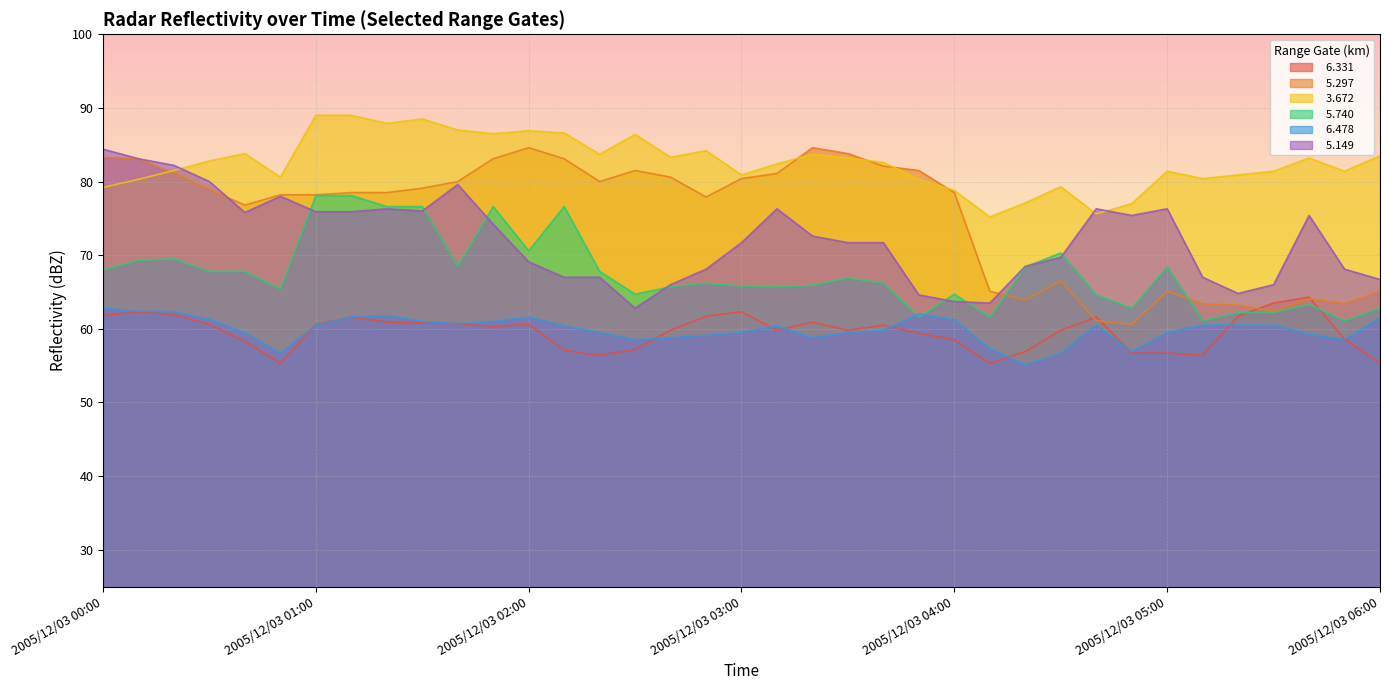

What is the minimum value for   6.331?

55.3